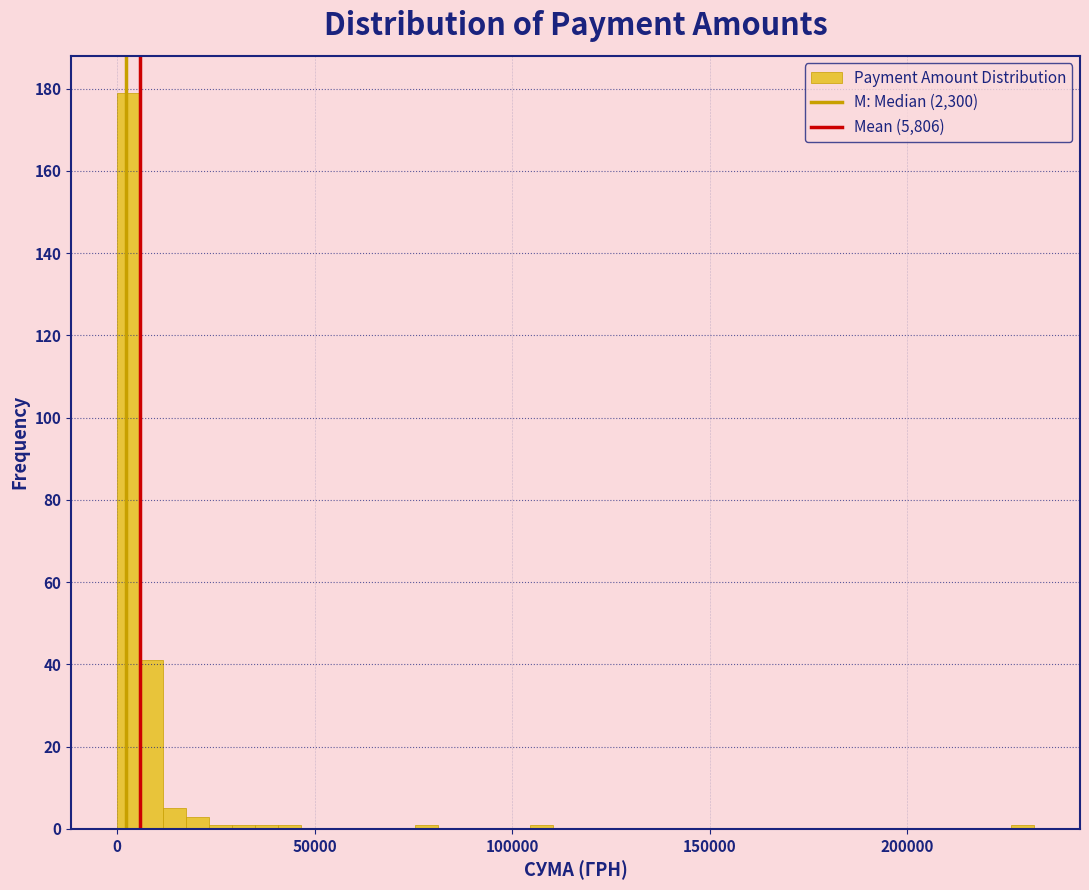

Around what value on the x-axis is the tallest bar? Give the approximate position of its centre, as read against the axis.

5000